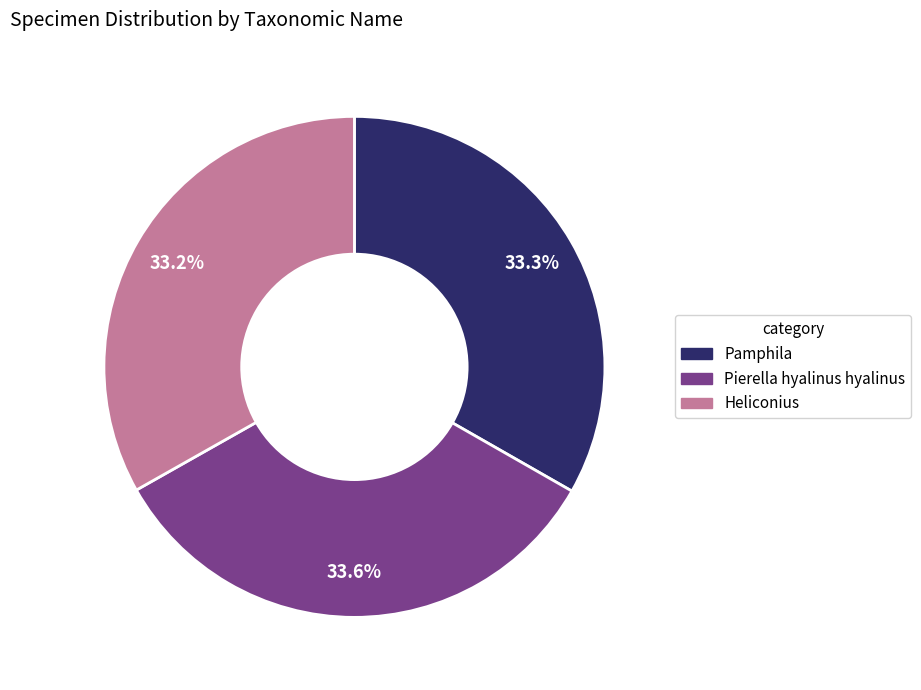

True or false: Pierella hyalinus hyalinus accounts for 34% of the total.

True